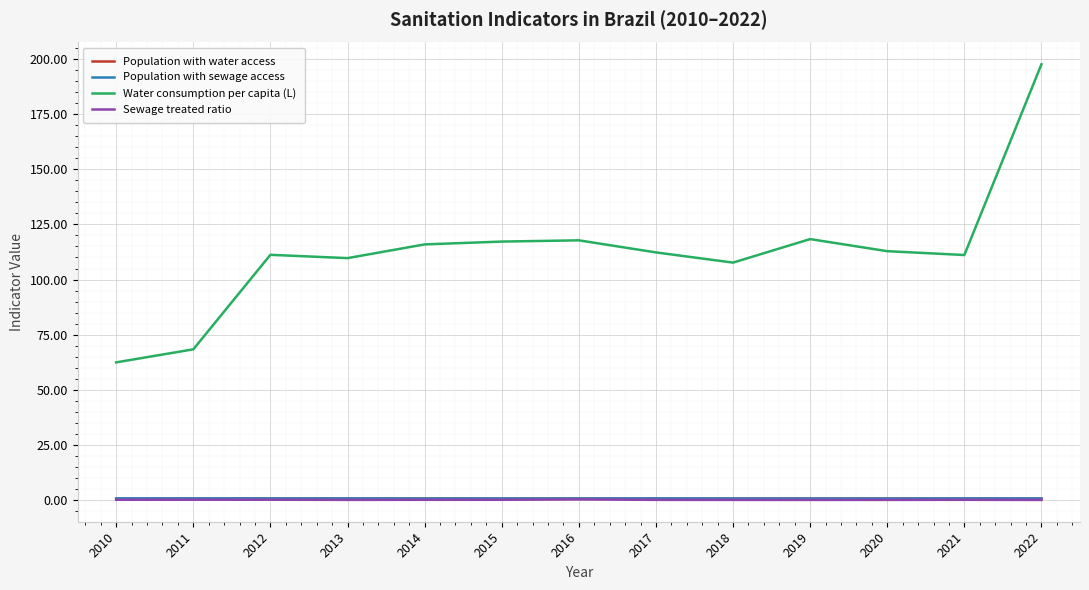

What is the total value across all series at 2011?

70.2